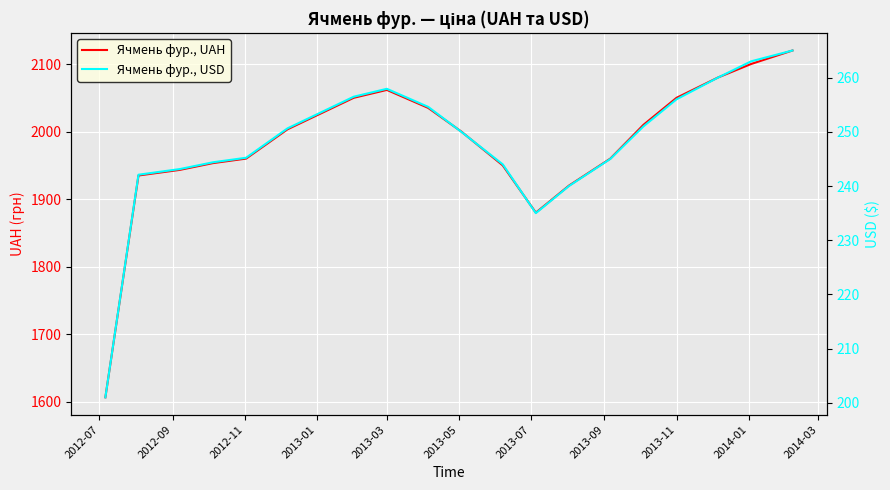

Reading left to right, what are all the values shown in this chart?

Ячмень фур., UAH: 1606.7	1935.0	1943.3	1953.3	1960.0	2003.3	2026.7	2050.0	2061.7	2035.0	2000.0	1950.0	1880.0	1920.0	1960.0	2010.0	2050.0	2080.0	2100.0	2120.0
Ячмень фур., USD: 201.0	242.1	243.1	244.4	245.2	250.6	253.6	256.5	257.9	254.6	250.0	244.0	235.0	240.0	245.0	251.0	256.0	260.0	263.0	265.0